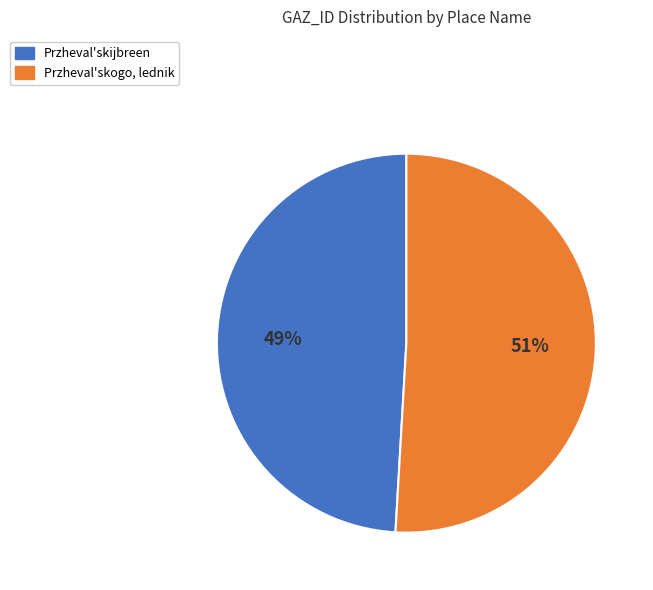

Which category has the smallest portion of the pie?

Przheval'skijbreen